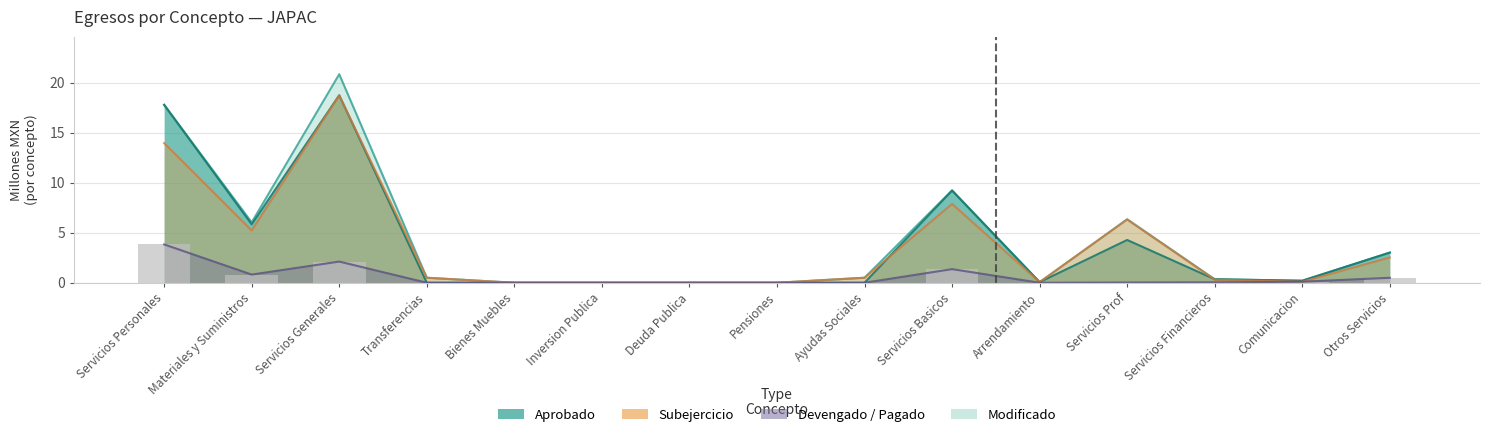

Reading left to right, transcribe all the data shown in this chart.

Servicios Personales=3.8	Materiales y Suministros=0.8	Servicios Generales=2.1	Transferencias=0.0	Bienes Muebles=0.0	Inversion Publica=0.0	Deuda Publica=0.0	Pensiones=0.0	Ayudas Sociales=0.0	Servicios Basicos=1.4	Arrendamiento=0.0	Servicios Prof=0.0	Servicios Financieros=0.0	Comunicacion=0.1	Otros Servicios=0.5